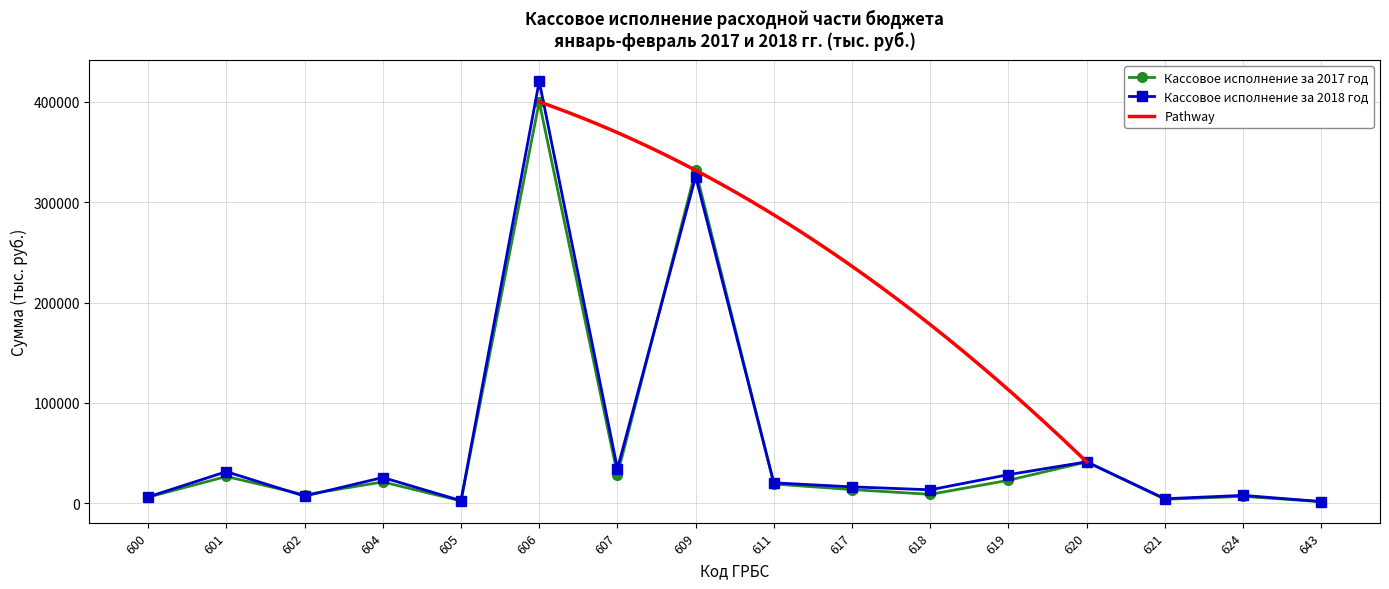

Where is the first local minimum for Кассовое исполнение за 2017 год?

602